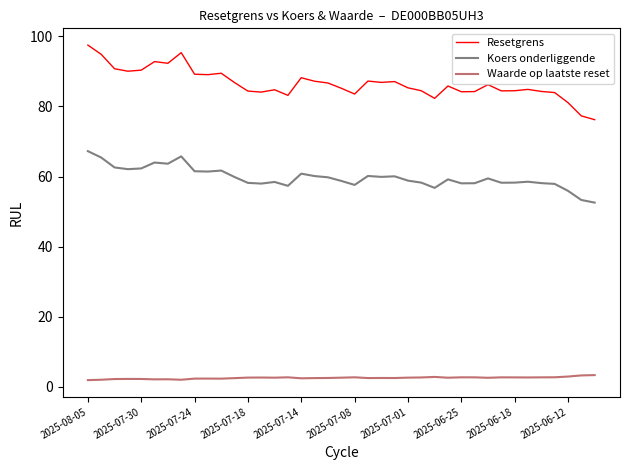

What is the minimum value for Koers onderliggende?

52.6